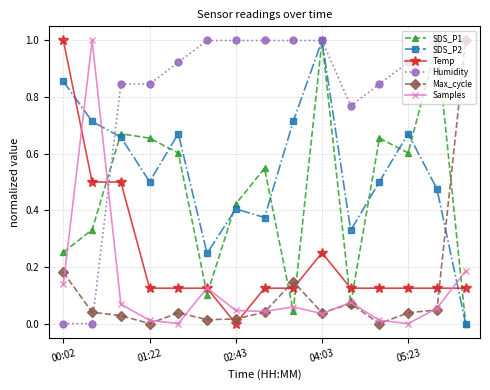

True or false: Temp and Max_cycle cross at least once.

True